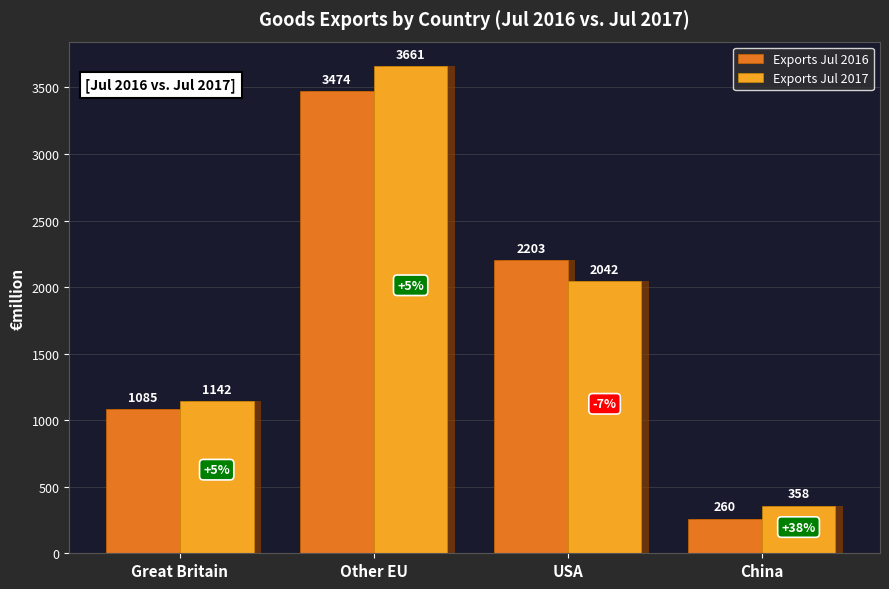

Reading left to right, list all the values displayed in this chart.

Exports Jul 2016: Great Britain=1085.1	Other EU=3474.2	USA=2202.8	China=260.2
Exports Jul 2017: Great Britain=1142.2	Other EU=3661.3	USA=2042.1	China=358.0